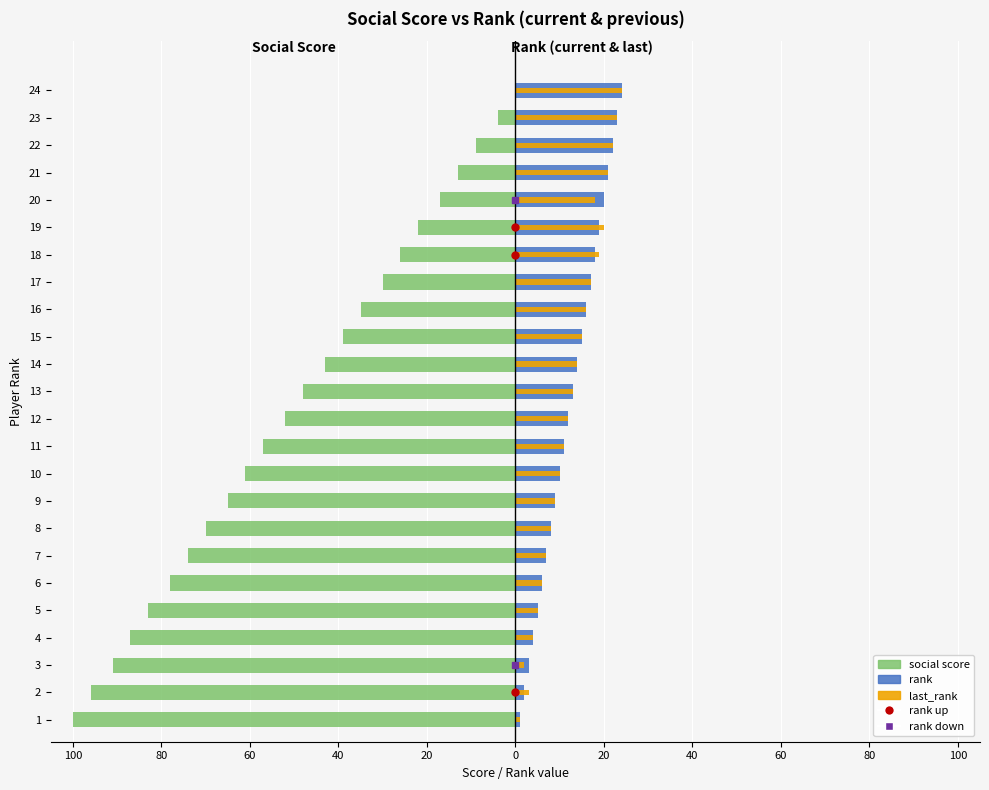

What is the value of the rank bar at the 18th from the left?

18